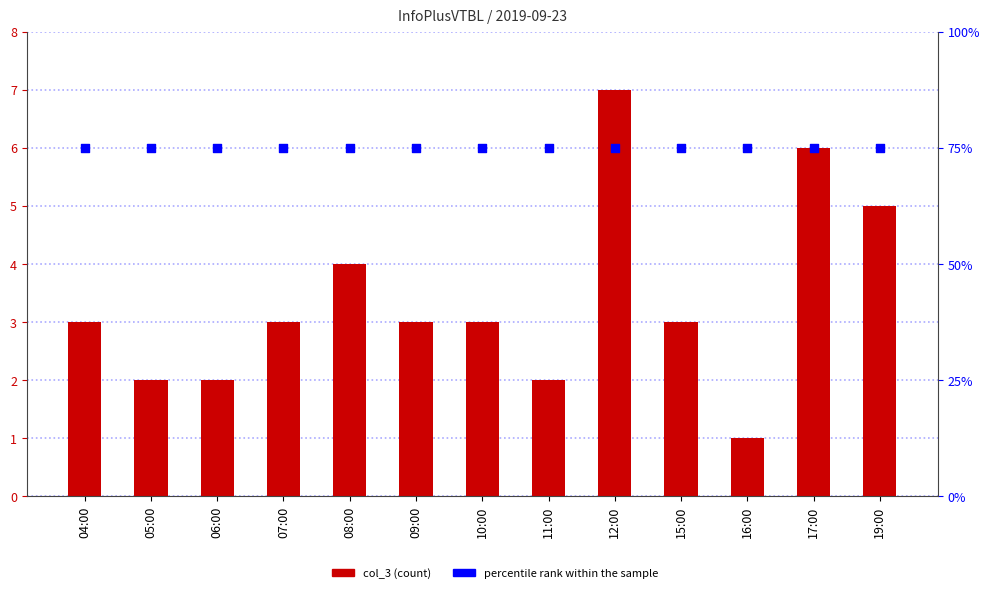

Which series has the widest spread of Y values?

col_3